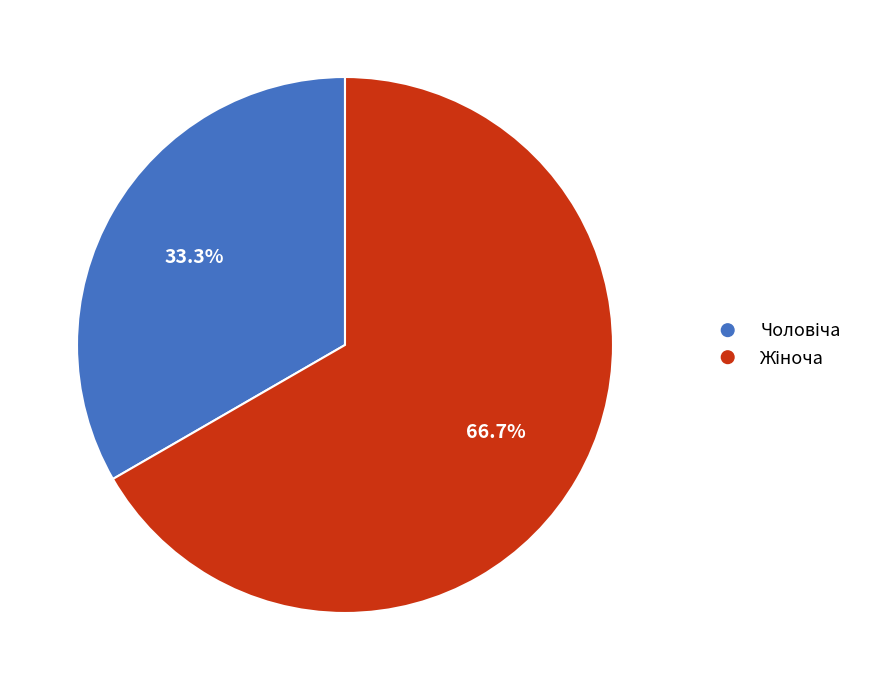

How many segments does this pie chart have?

2